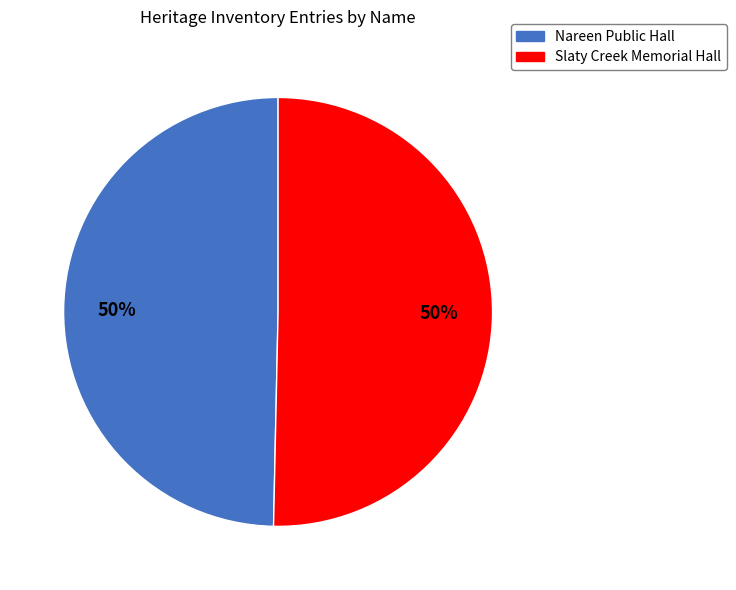

To the nearest percent, what portion does Slaty Creek Memorial Hall represent?

50%